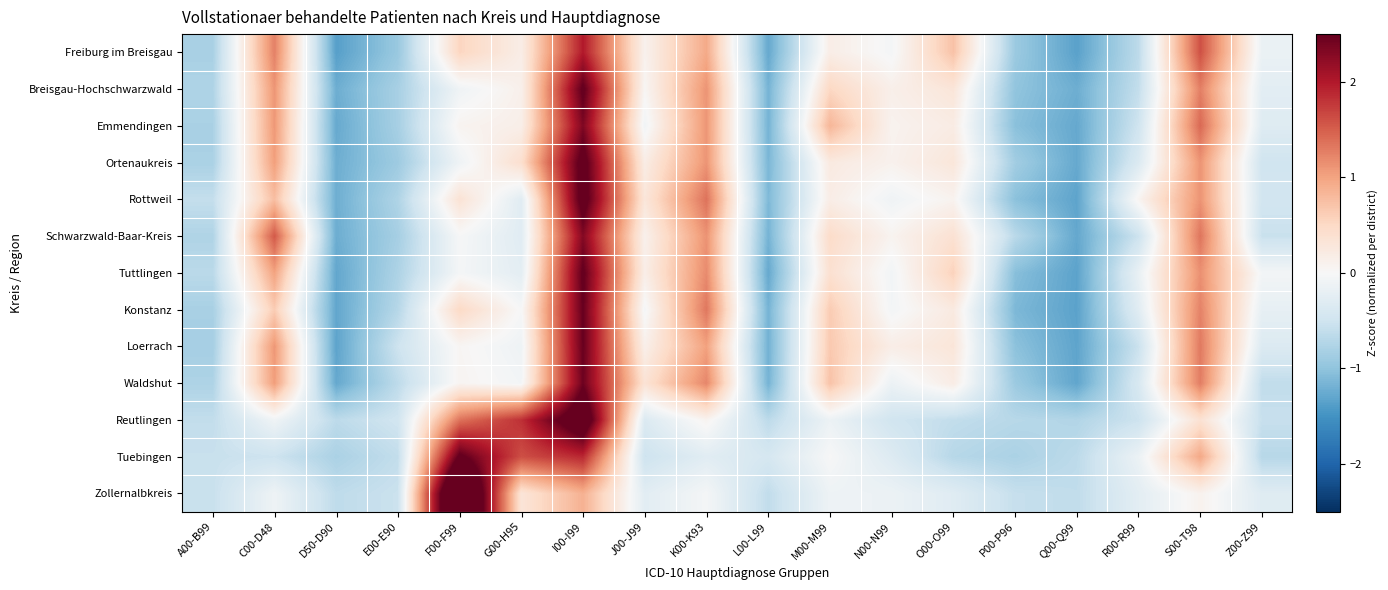

Which series has the largest range (max minus min)?

Zollernalbkreis